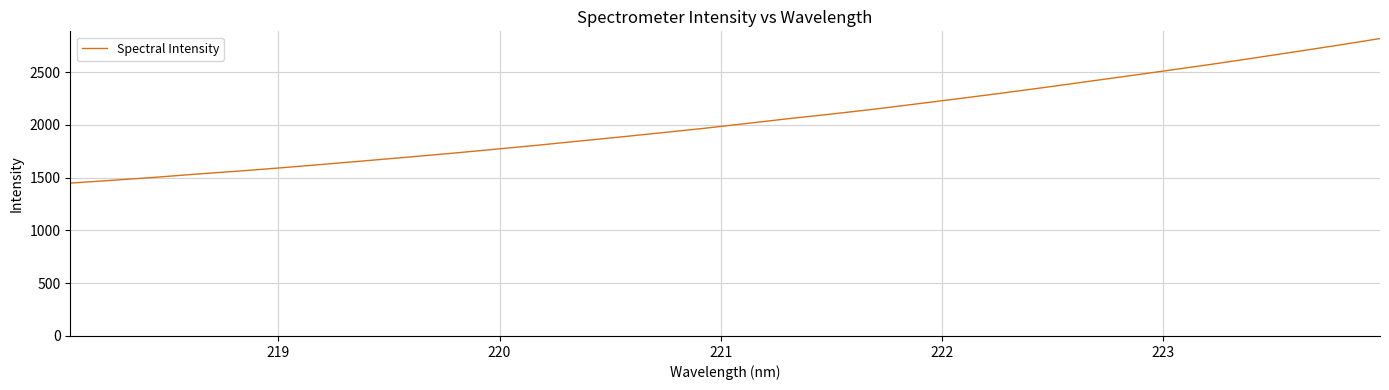

What is the difference between the maximum and minimum values?

1369.0